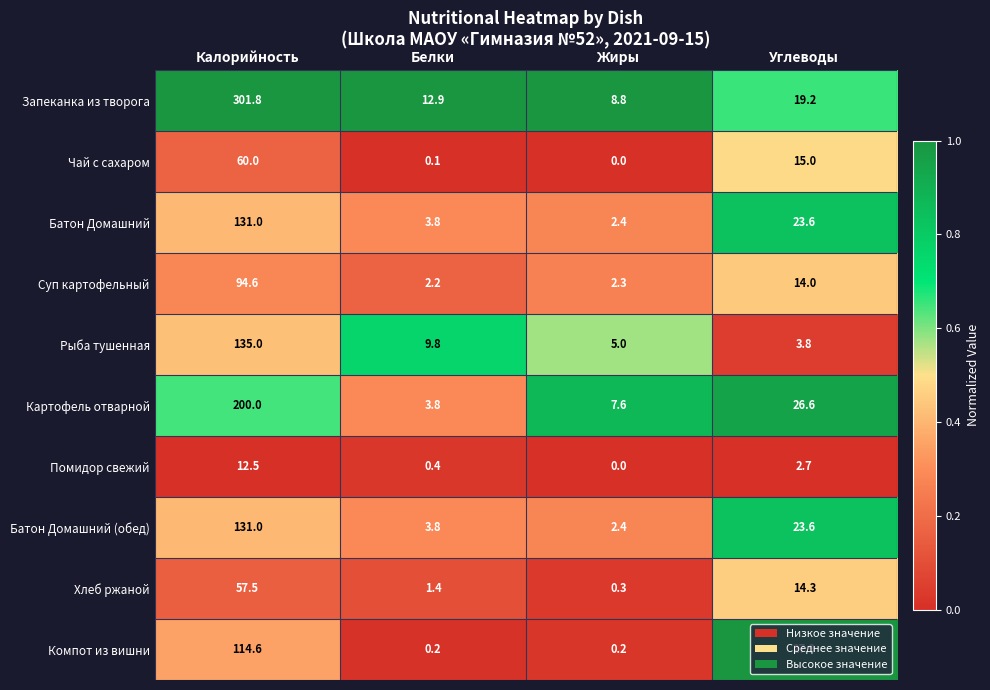

List the labels in order of Запеканка из творога value, smallest first.

Жиры, Белки, Углеводы, Калорийность